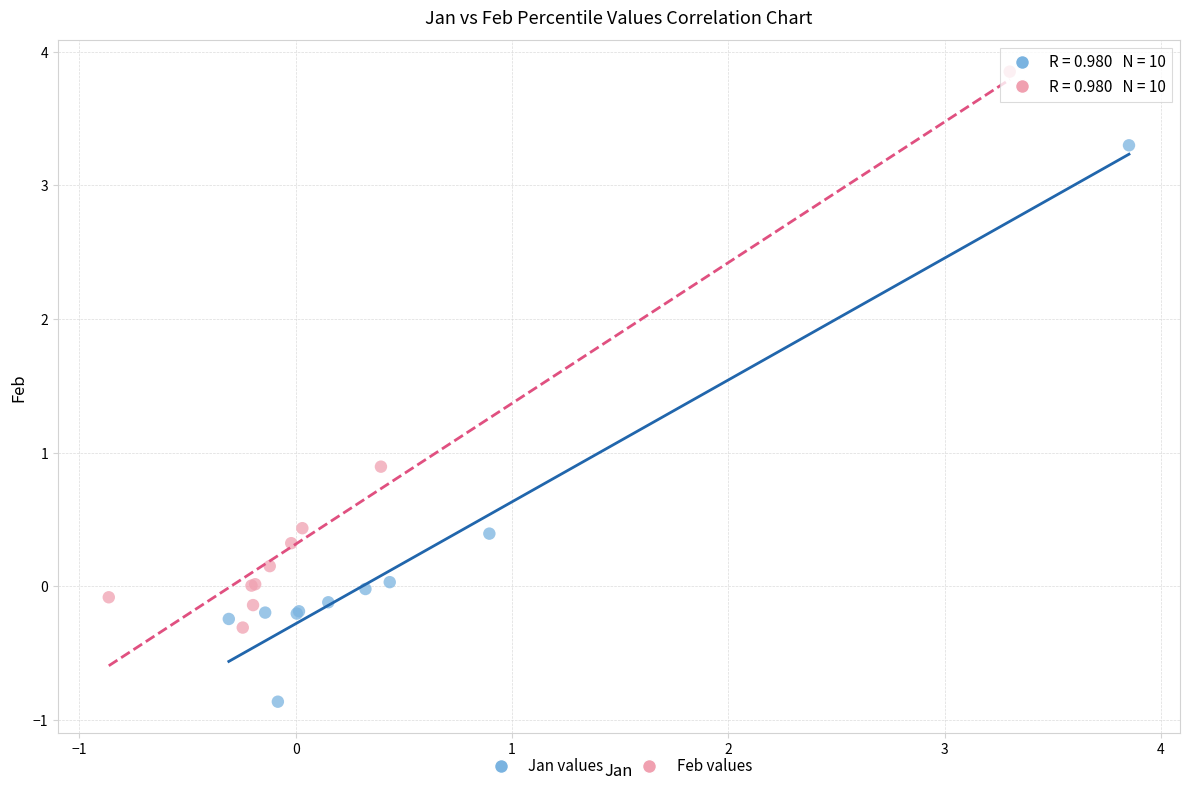

Which series reaches the minimum Y coordinate?

Jan values